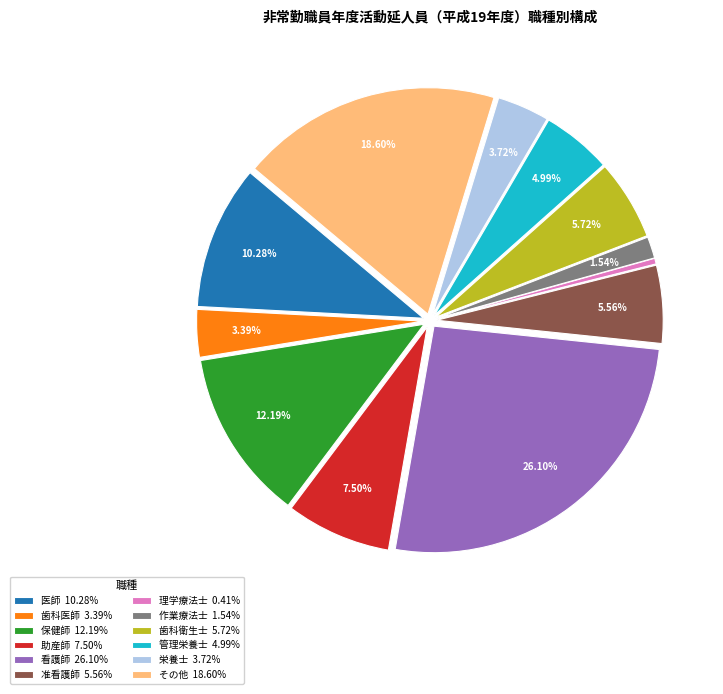

Which has a higher value, 管理栄養士 or 保健師?

保健師